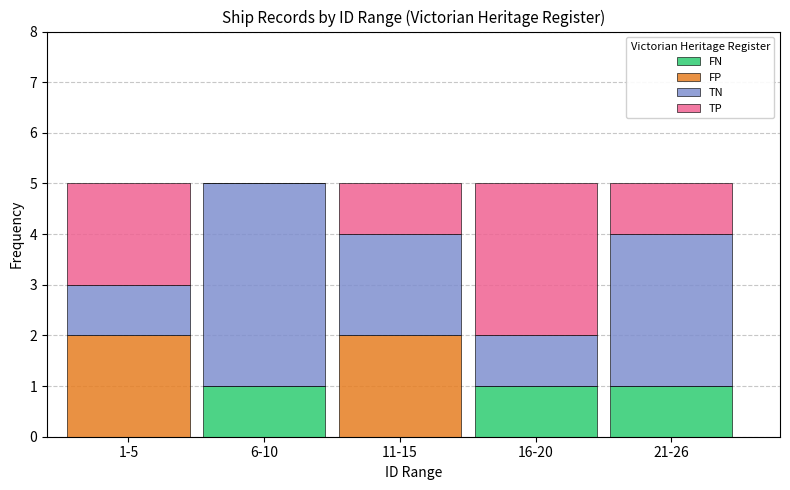

Reading left to right, transcribe the values for FN.

1-5=0	6-10=1	11-15=0	16-20=1	21-26=1